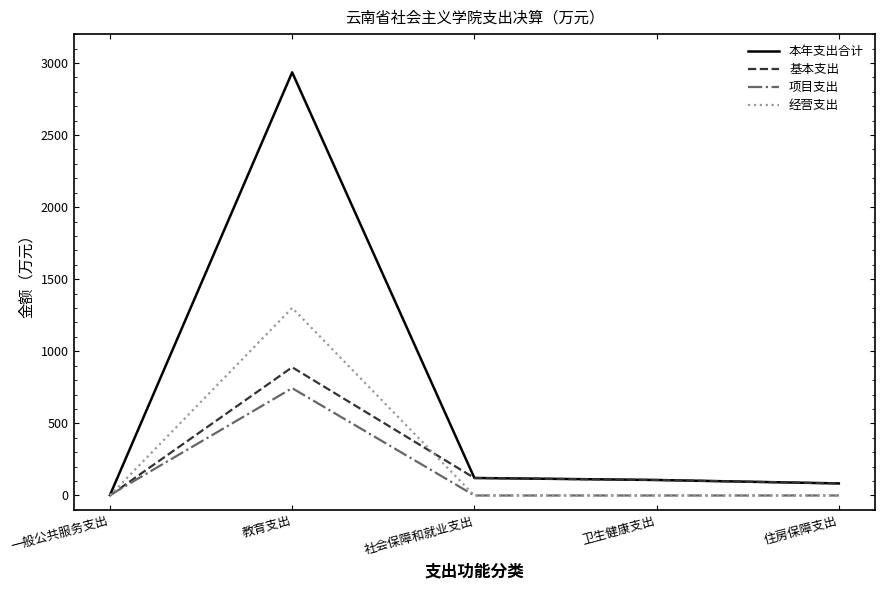

How many values in the 项目支出 series exceed 0?

2